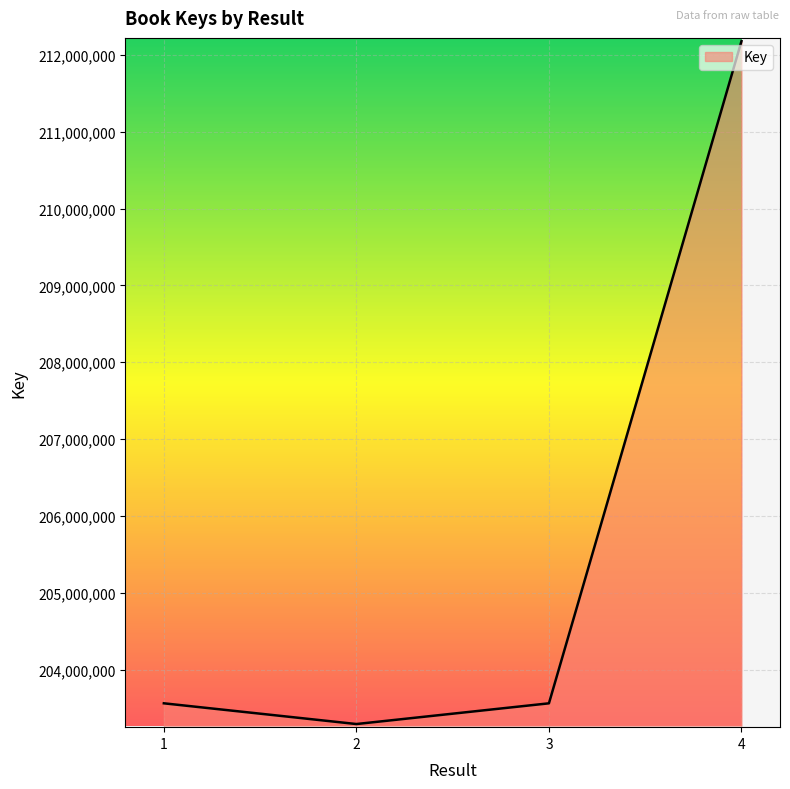

What is the change in value from 1 to 2?

-269836